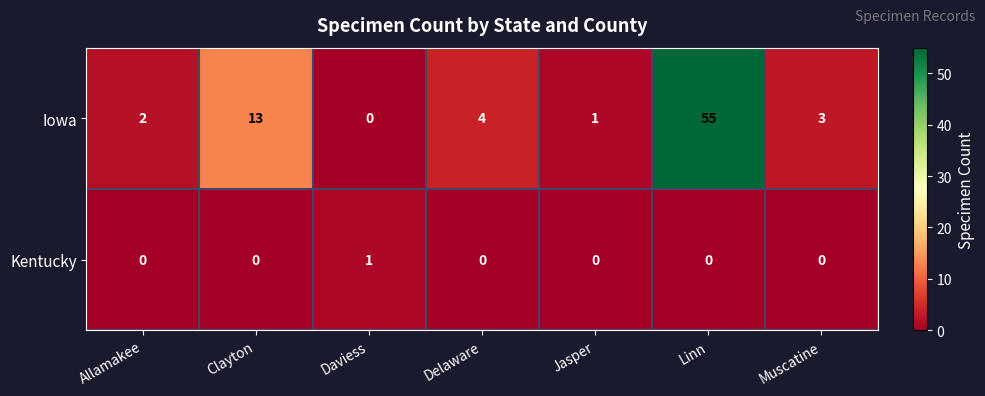

Read the Iowa value at Linn.

55